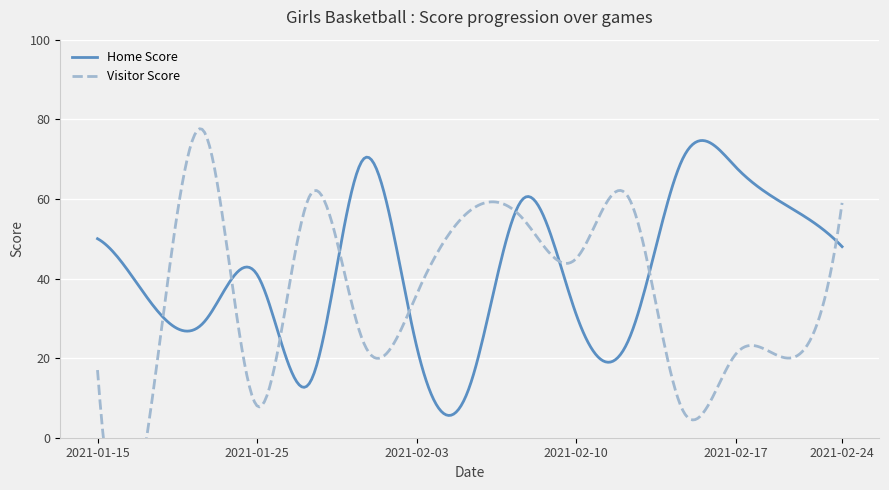

What is the minimum value for Home Score?

5.6